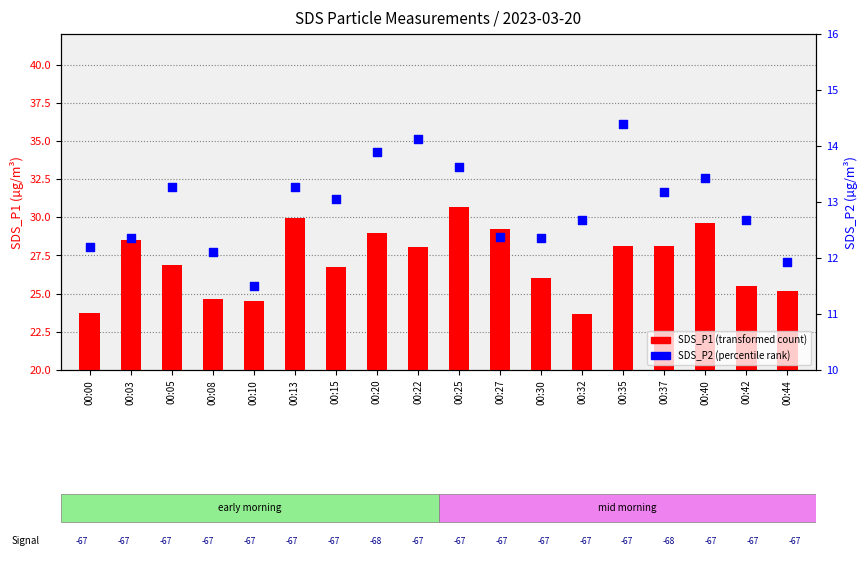

At how many categories does at least one series exceed 28?

9